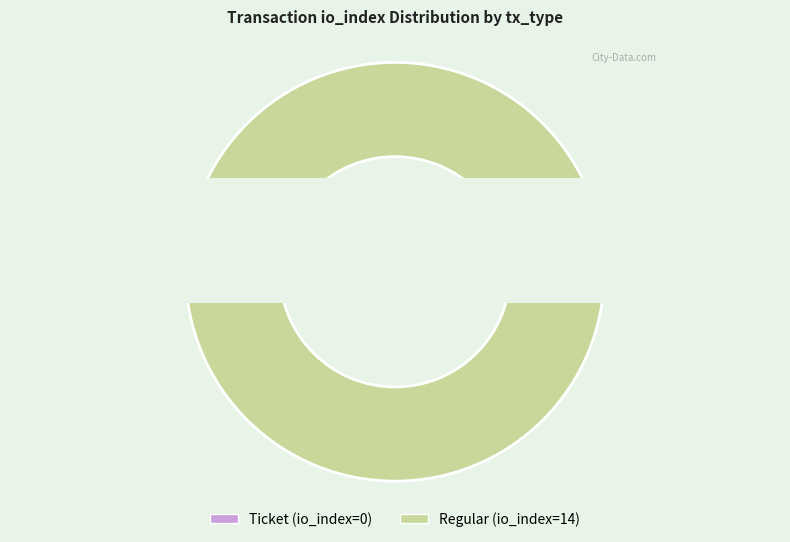

To the nearest percent, what portion does Regular (io_index=14) represent?

100%